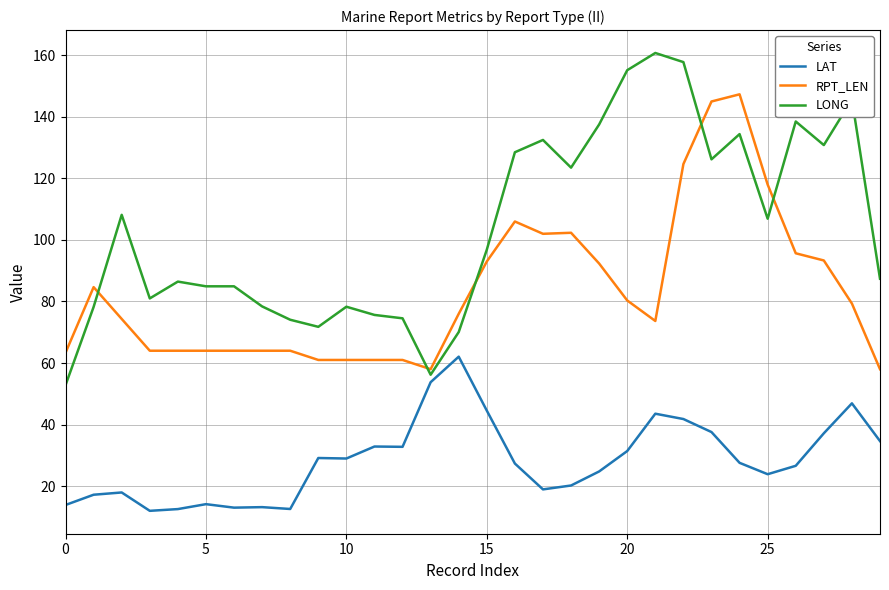

Which series has the widest spread of values?

LONG